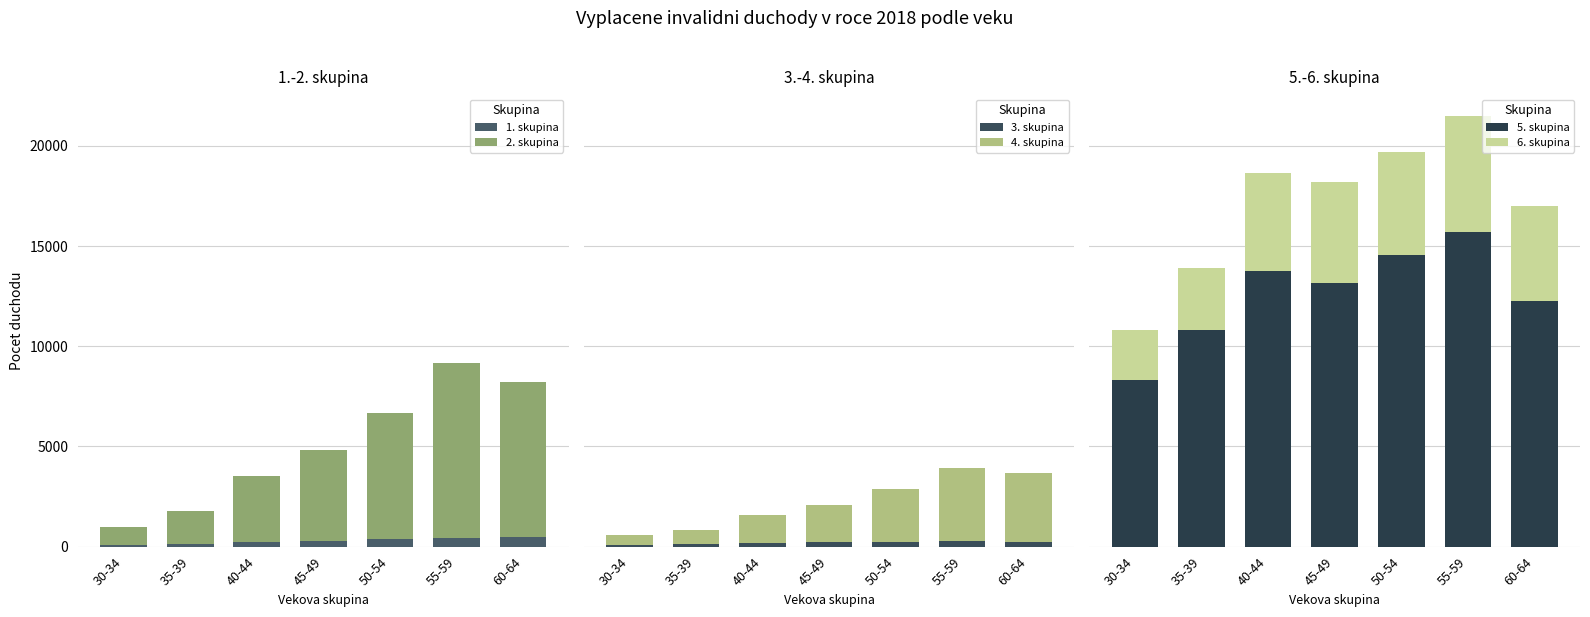

What is the difference between the maximum and second lowest values in the 6. skupina series?

2711